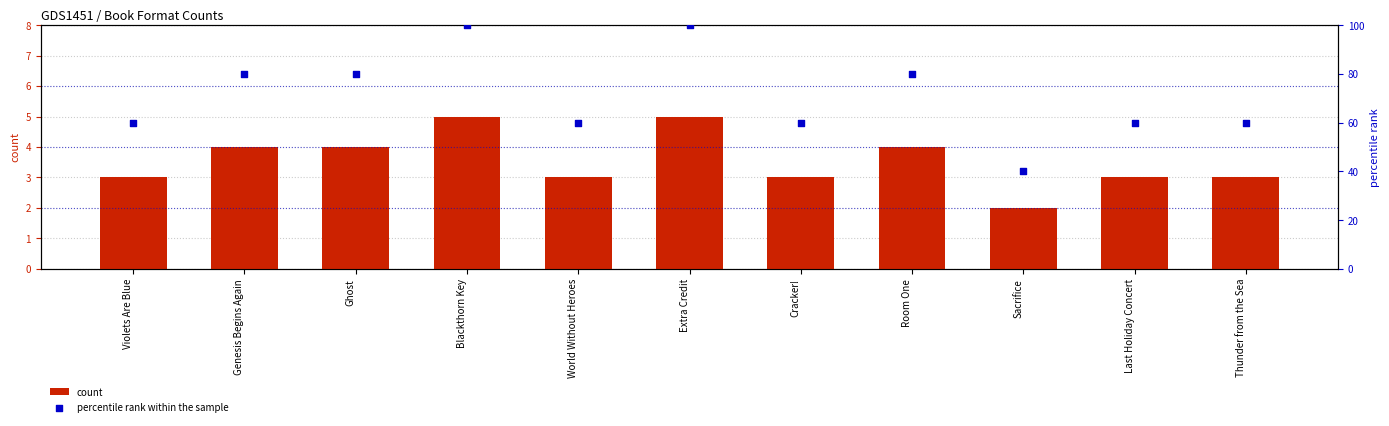

Which series has the widest spread of Y values?

percentile rank within the sample